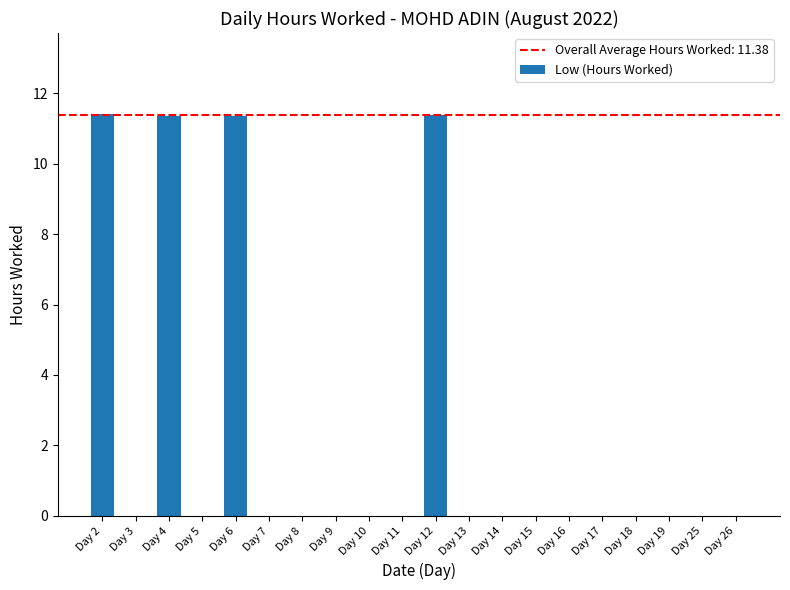

Which has a higher value, Day 8 or Day 2?

Day 2